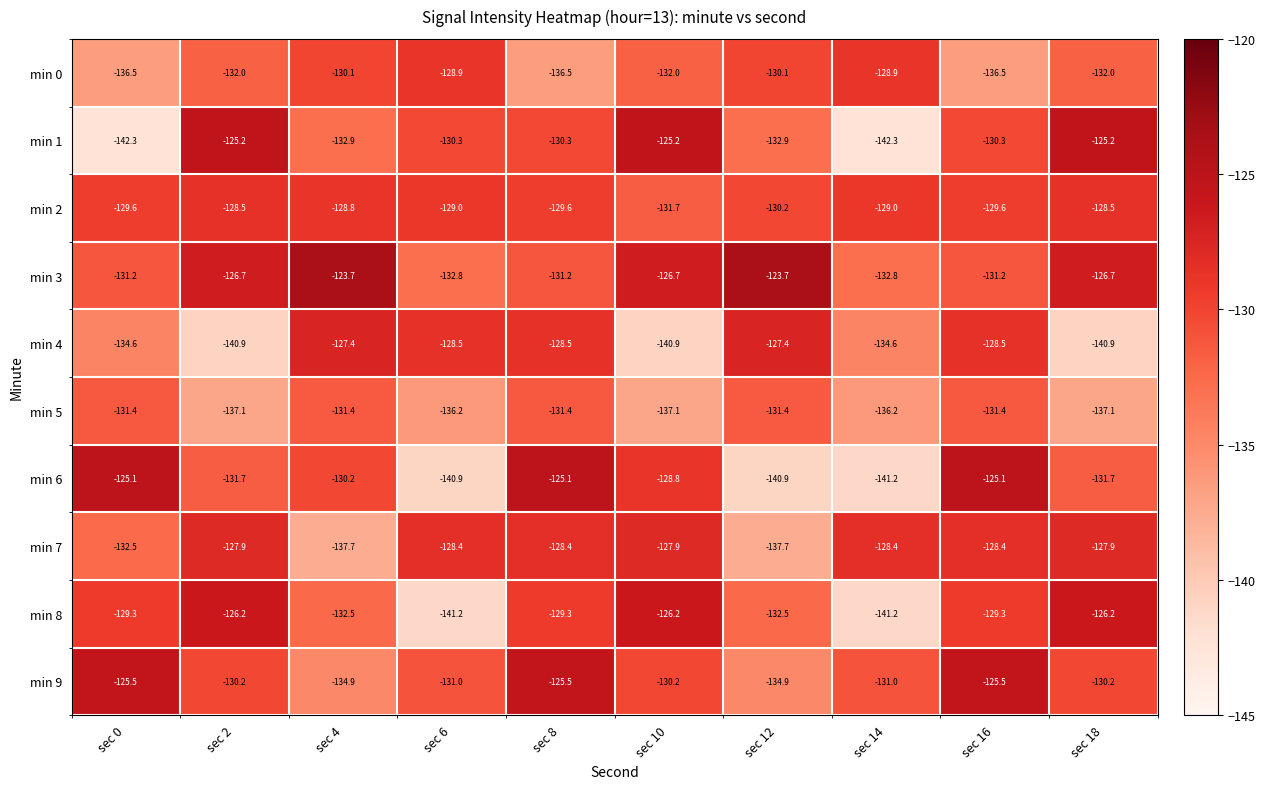

What is the difference between the highest and lowest values at sec 14?

13.9